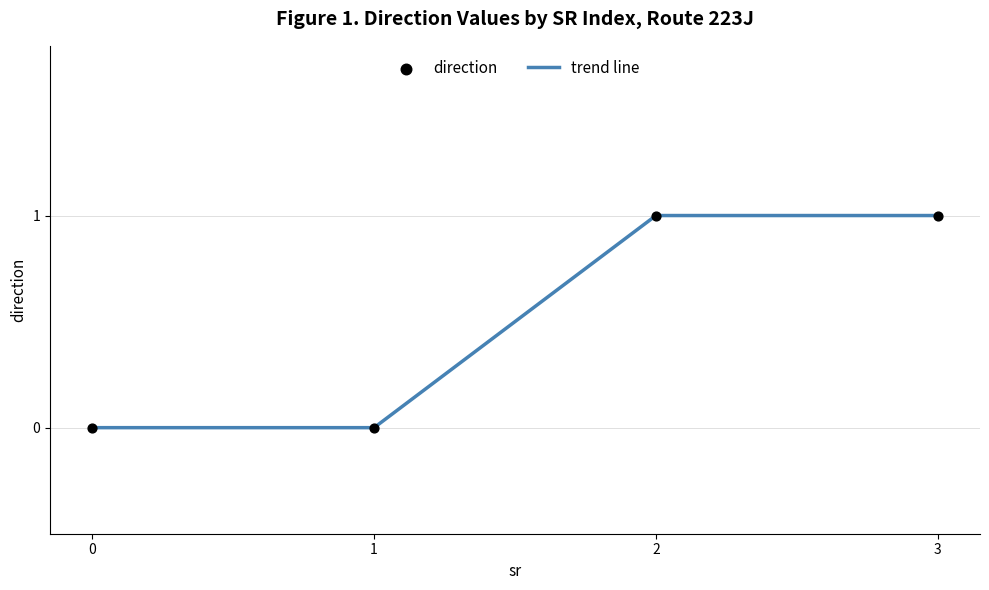

What is the ratio of the value at 2 to the value at 3?

1.0